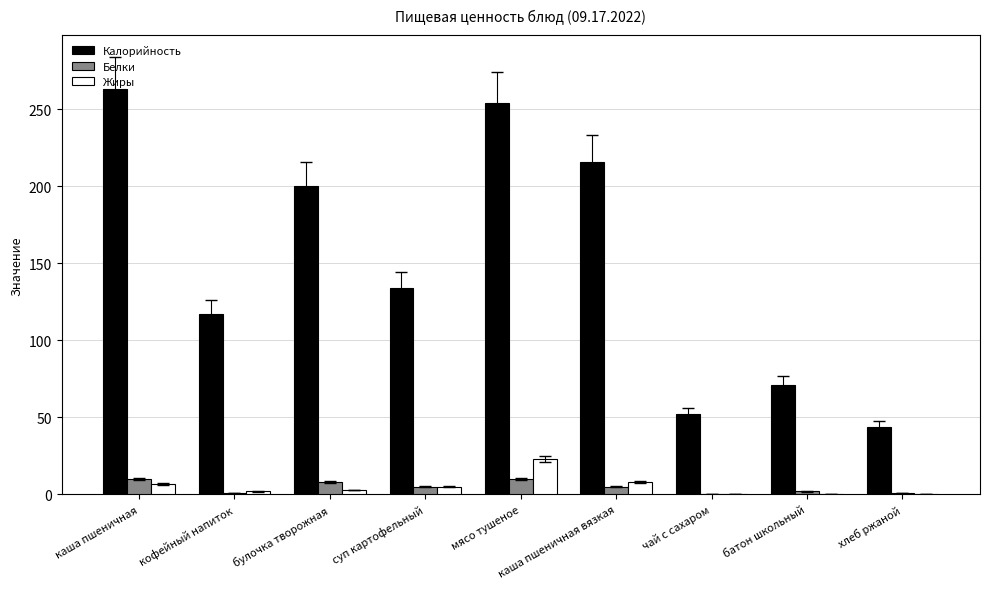

What is the highest value of the Белки series?

10